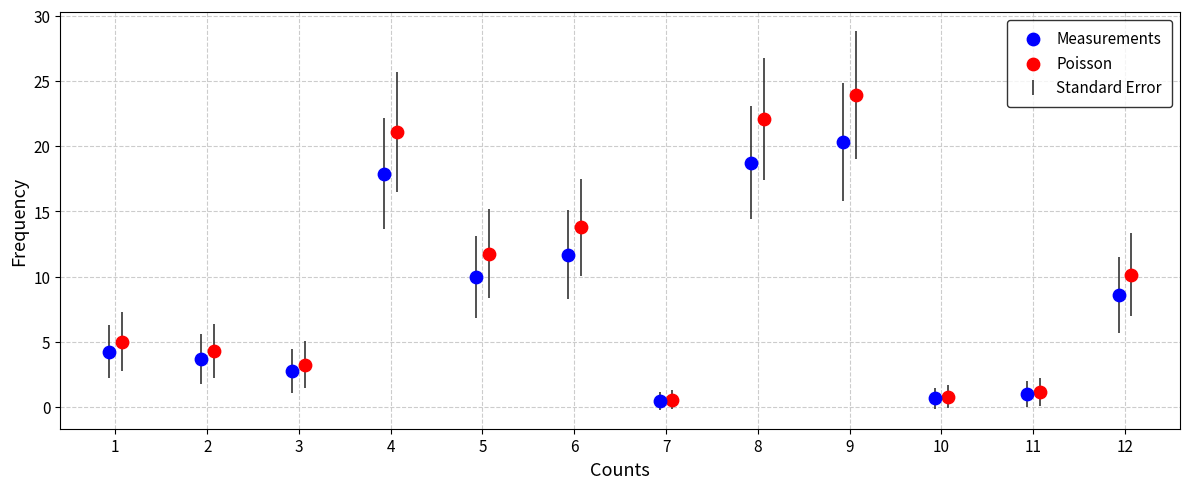

Which series contains the highest Y value?

Poisson